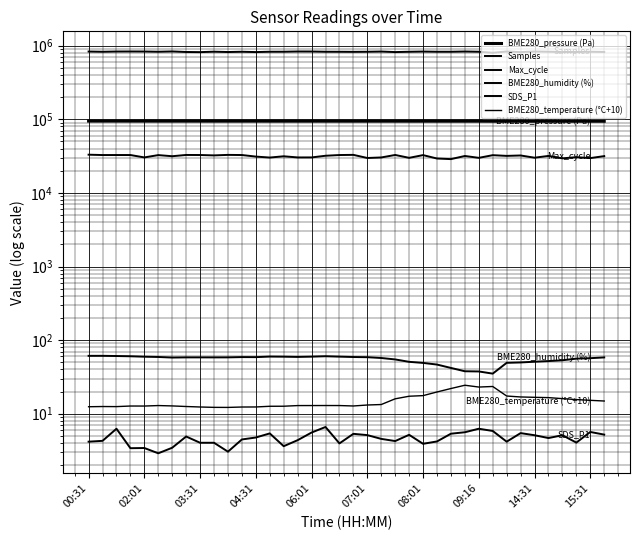

What is the difference between the BME280_pressure (Pa) values at 13 and 30?

299.0